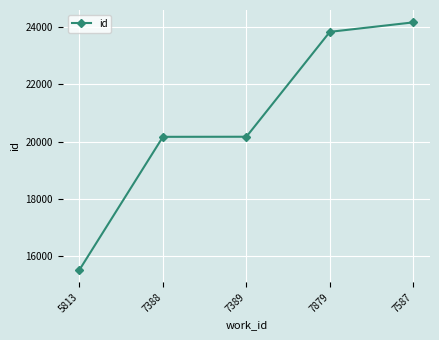

What is the difference between the maximum and minimum values?

8652